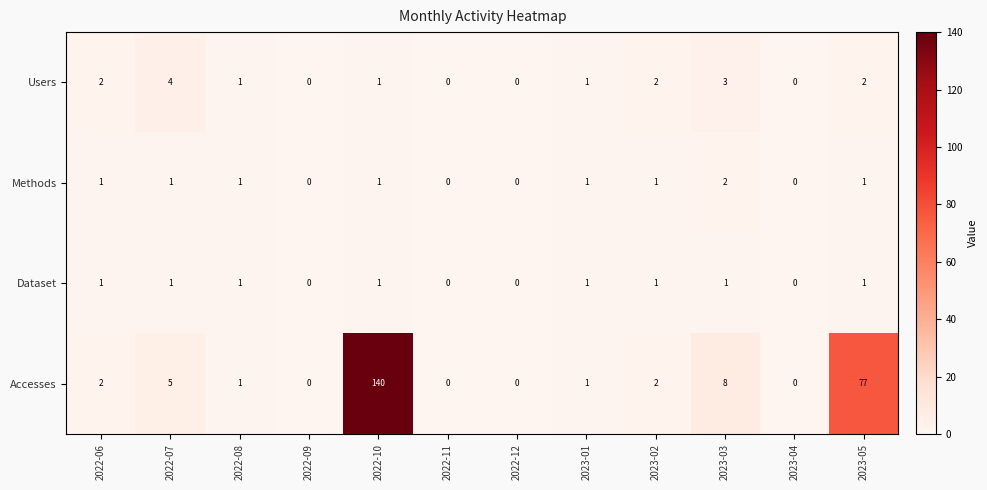

List the series in order of their peak value, lowest first.

Dataset, Methods, Users, Accesses